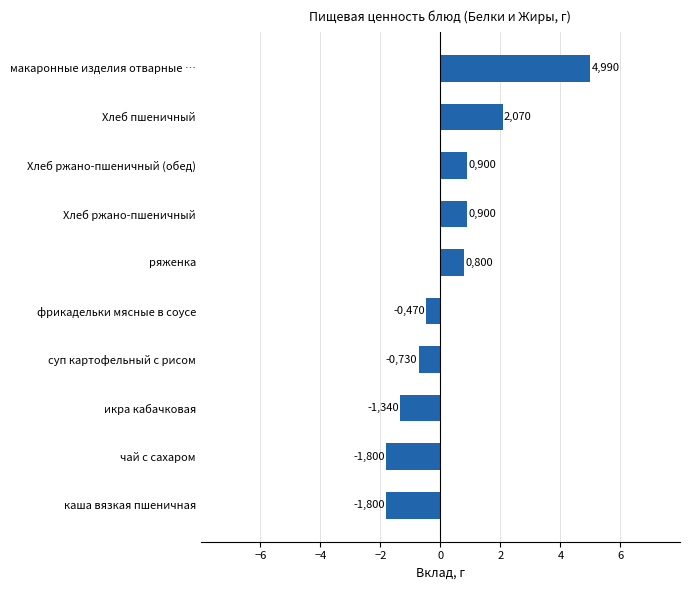

Are the bars horizontal?

Yes